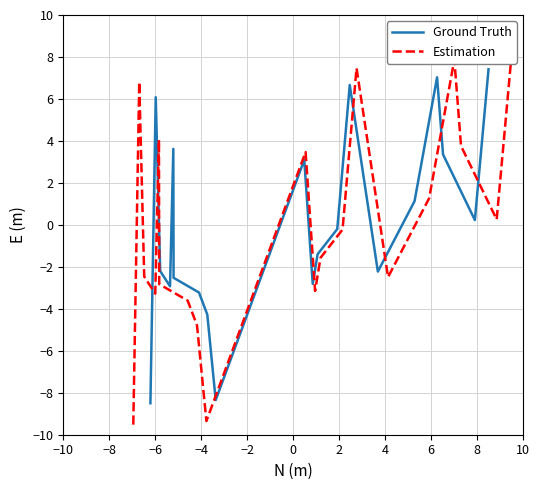

What is the minimum value for Ground Truth?

-8.5